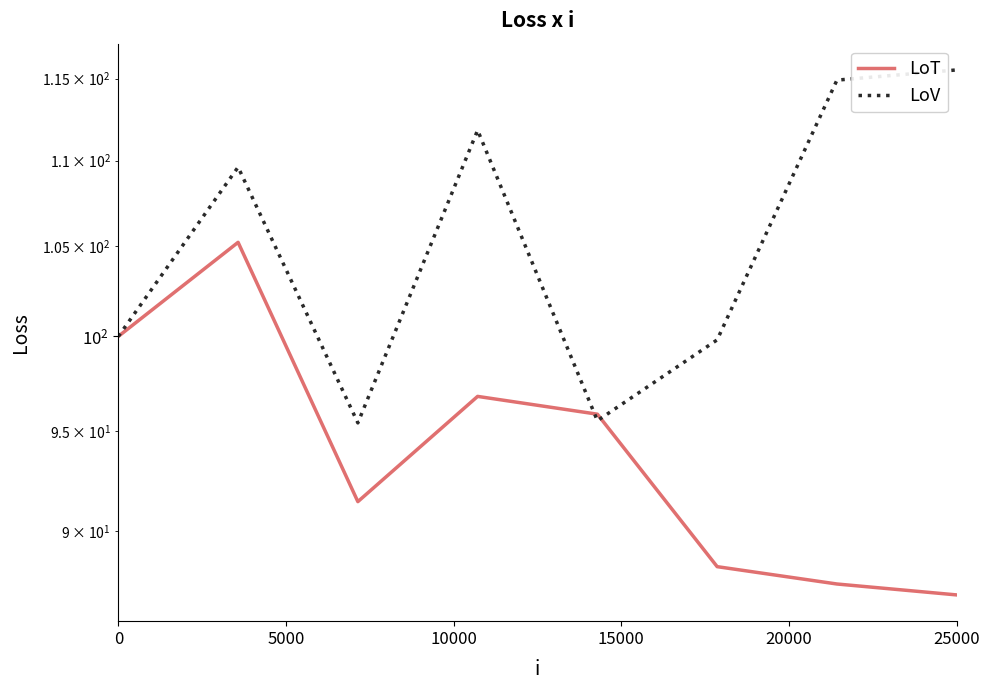

What is the value of the LoT point at the 1st from the left?

100.0